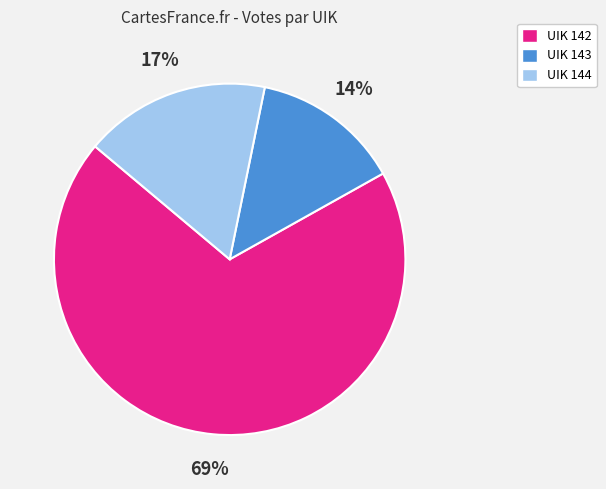

Does any single category account for the majority?

Yes